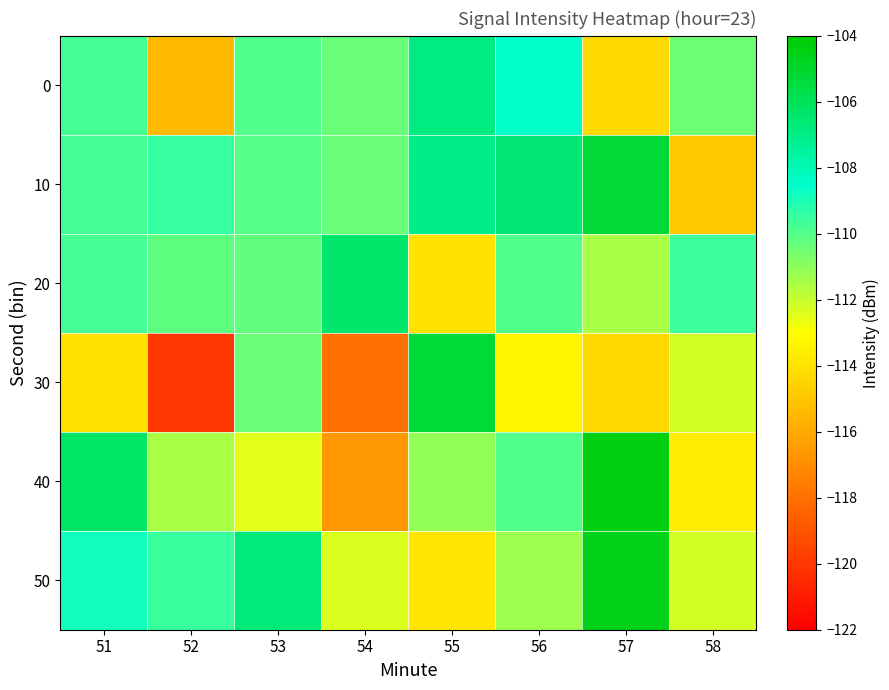

What is the maximum value shown in the chart?

-104.4